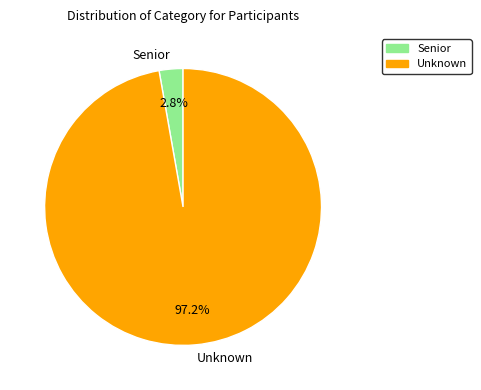

Between Senior and Unknown, which is larger?

Unknown